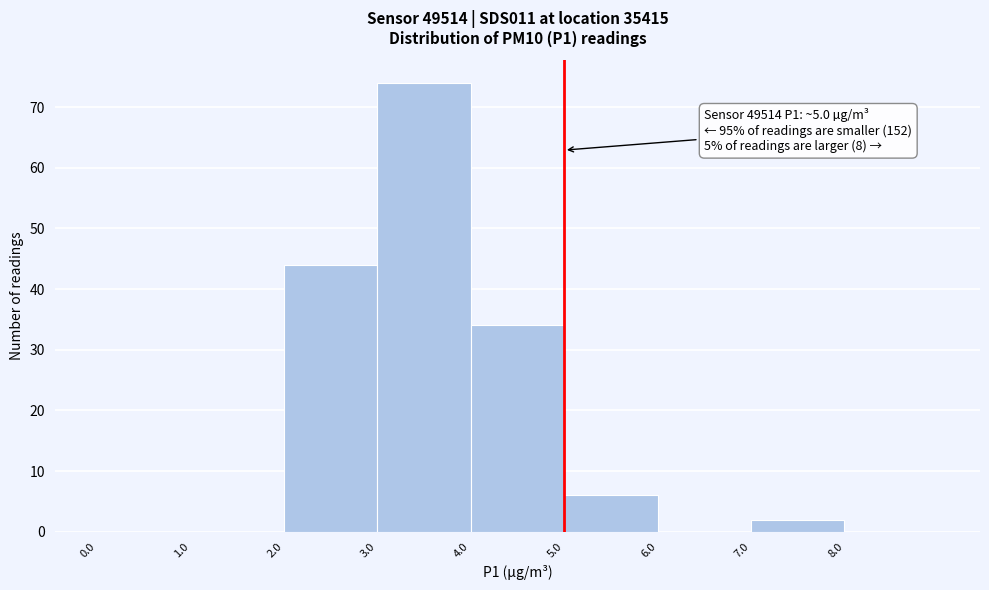

Over which range of the x-axis is the bar tallest?

3 to 4